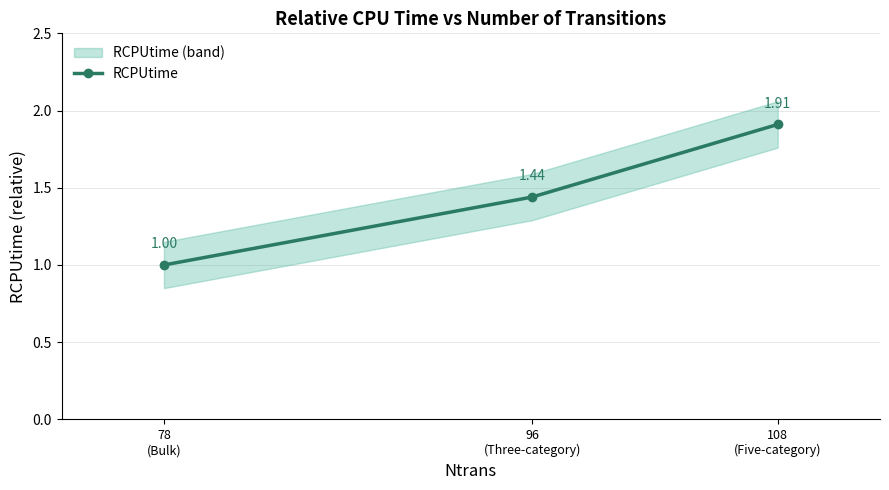

Rank the categories by value from lowest to highest.

78
(Bulk), 96
(Three-category), 108
(Five-category)